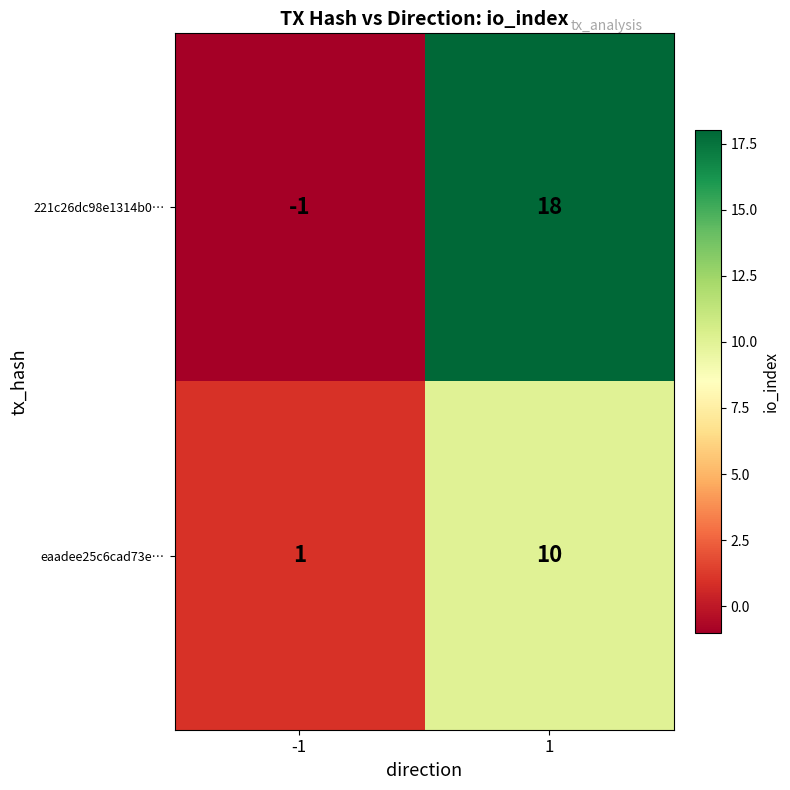

Reading left to right, what are all the values shown in this chart?

221c26dc98e1314b0…: -1	18
eaadee25c6cad73e…: 1	10